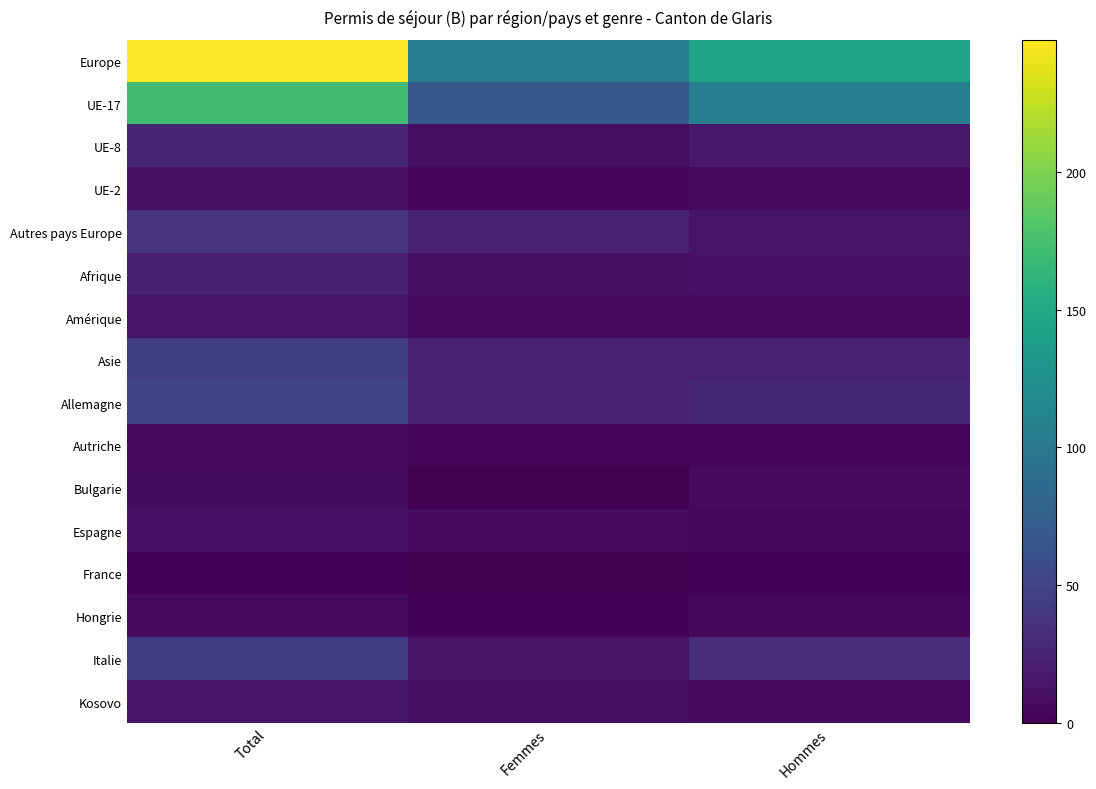

Reading right to left, what are all the values shown in this chart?

Europe: Hommes=143	Femmes=105	Total=248
UE-17: Hommes=104	Femmes=68	Total=172
UE-8: Hommes=17	Femmes=9	Total=26
UE-2: Hommes=7	Femmes=4	Total=11
Autres pays Europe: Hommes=14	Femmes=24	Total=38
Afrique: Hommes=12	Femmes=9	Total=21
Amérique: Hommes=7	Femmes=7	Total=14
Asie: Hommes=23	Femmes=23	Total=46
Allemagne: Hommes=28	Femmes=23	Total=51
Autriche: Hommes=3	Femmes=3	Total=6
Bulgarie: Hommes=7	Femmes=1	Total=8
Espagne: Hommes=5	Femmes=7	Total=12
France: Hommes=2	Femmes=0	Total=2
Hongrie: Hommes=5	Femmes=2	Total=7
Italie: Hommes=31	Femmes=13	Total=44
Kosovo: Hommes=6	Femmes=9	Total=15